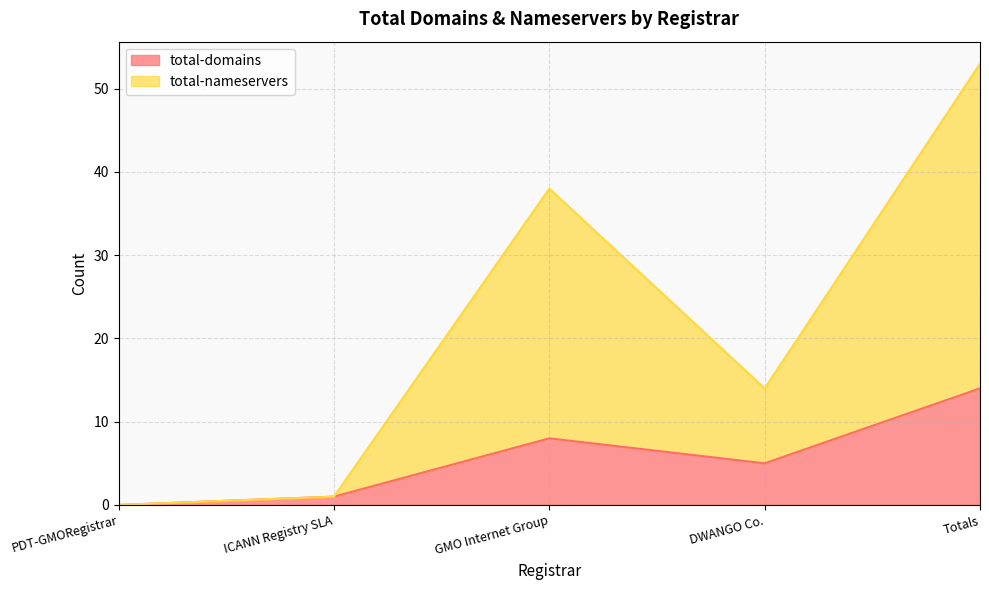

What is the spread (max minus min) of values at Totals?

39